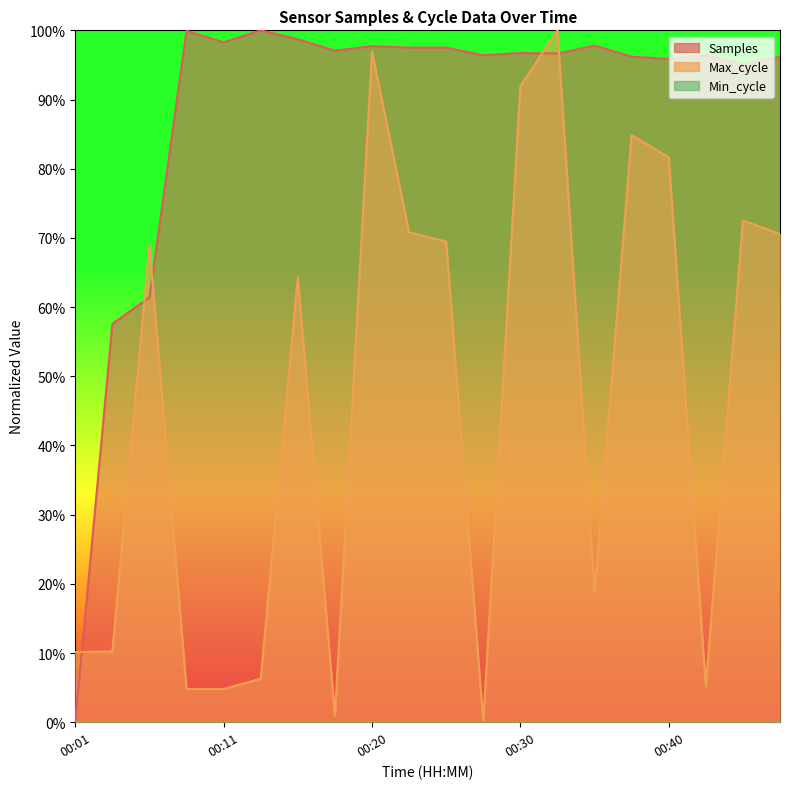

Reading left to right, extract all data points from this chart.

Samples: 0.0	57.6	61.4	99.9	98.3	100.0	98.7	97.1	97.7	97.5	97.5	96.4	96.7	96.6	97.8	96.2	95.9	96.4	95.1	96.2
Max_cycle: 10.1	10.2	69.0	4.8	4.8	6.3	64.3	0.9	96.9	70.8	69.5	0.0	91.9	100.0	19.0	84.8	81.6	5.1	72.5	70.6